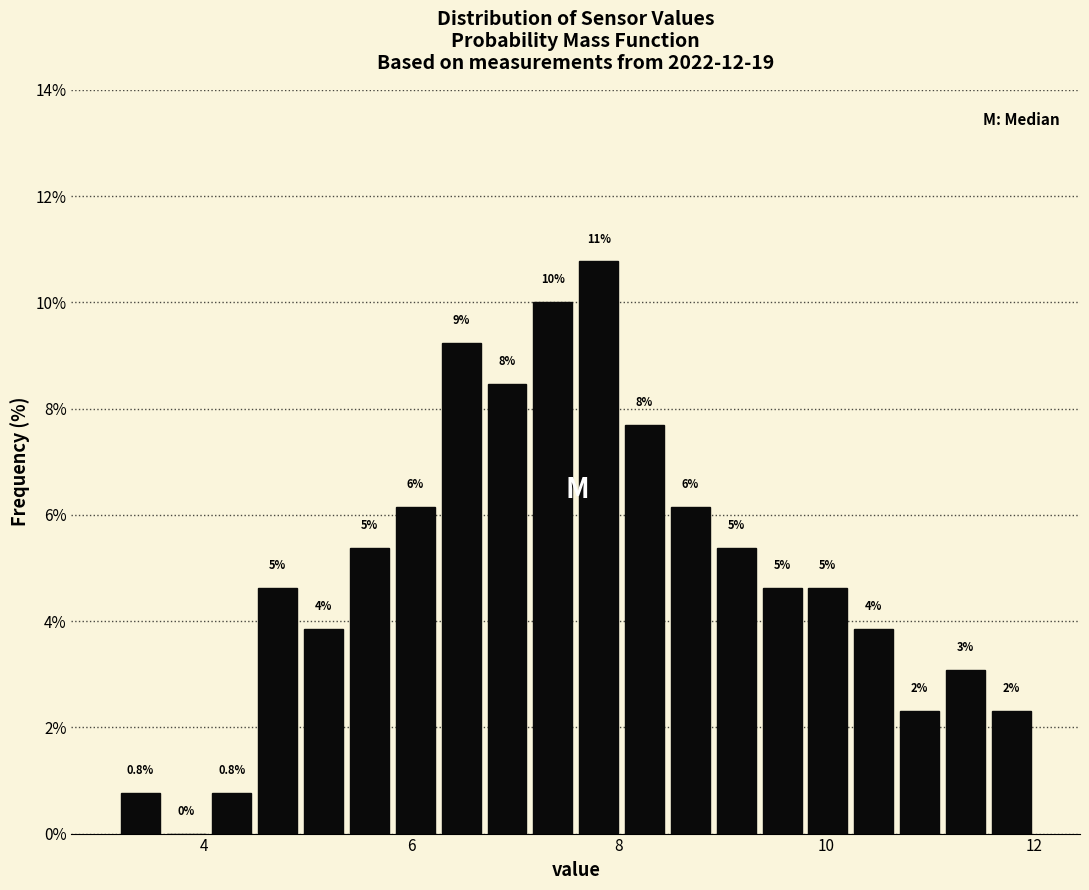

Read against the x-axis, roughly where is the centre of the tallest bar?

7.8